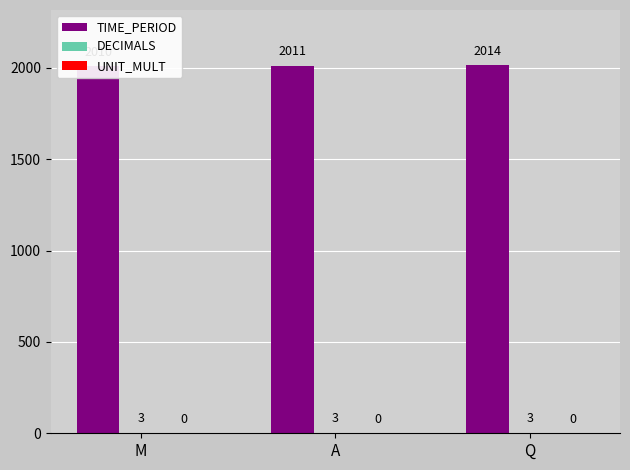

Are the bars horizontal?

No